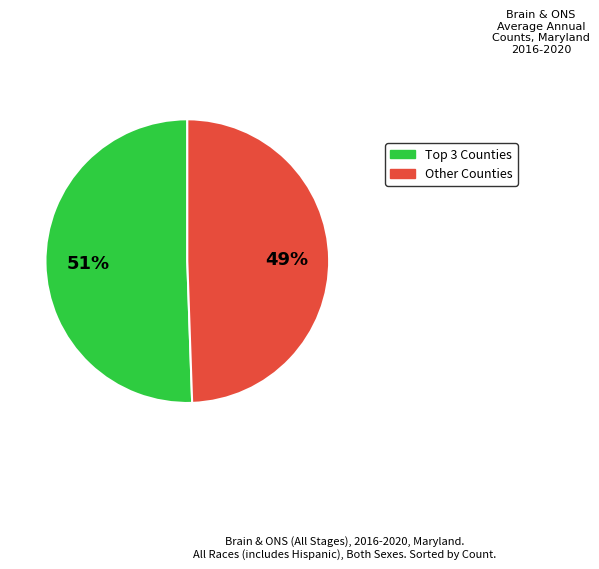

To the nearest percent, what is the average slice percentage?

50%